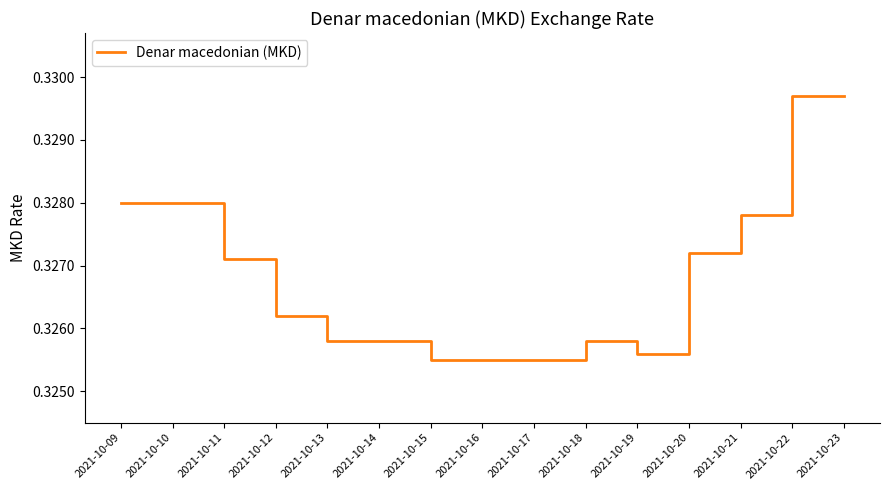

How many series are shown in this chart?

1